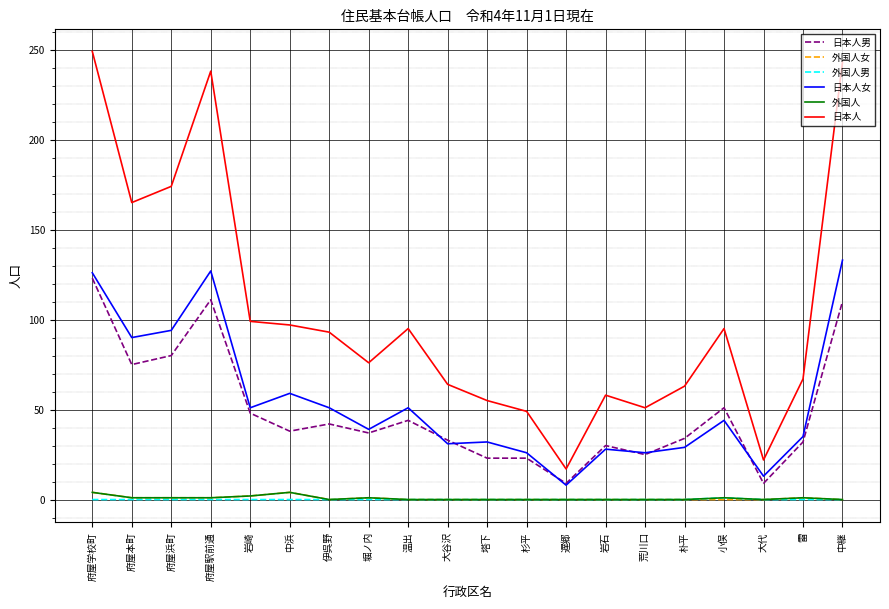

What position from the right is 岩石?

7